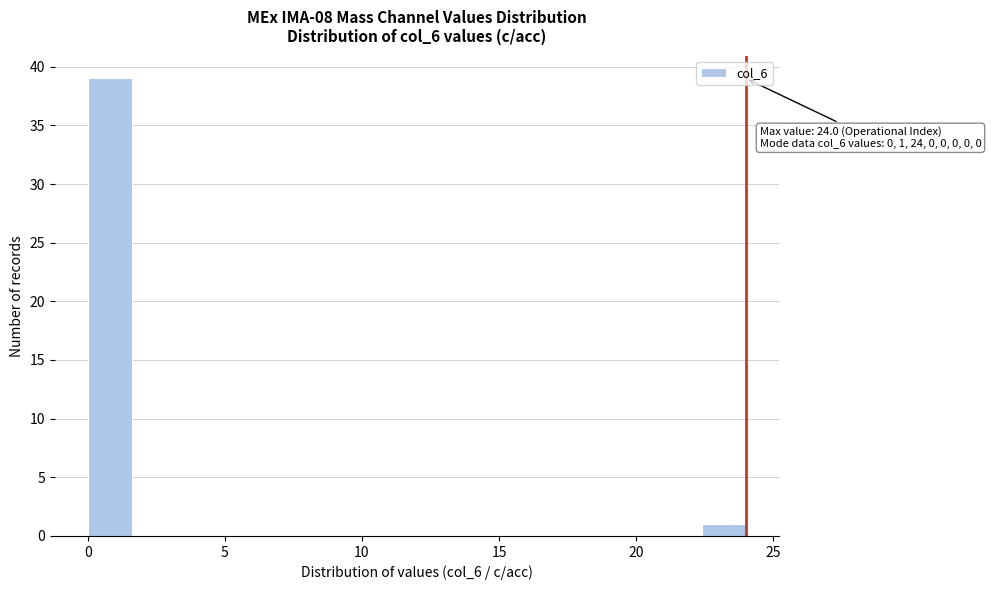

Read against the x-axis, roughly where is the centre of the tallest bar?

1.0